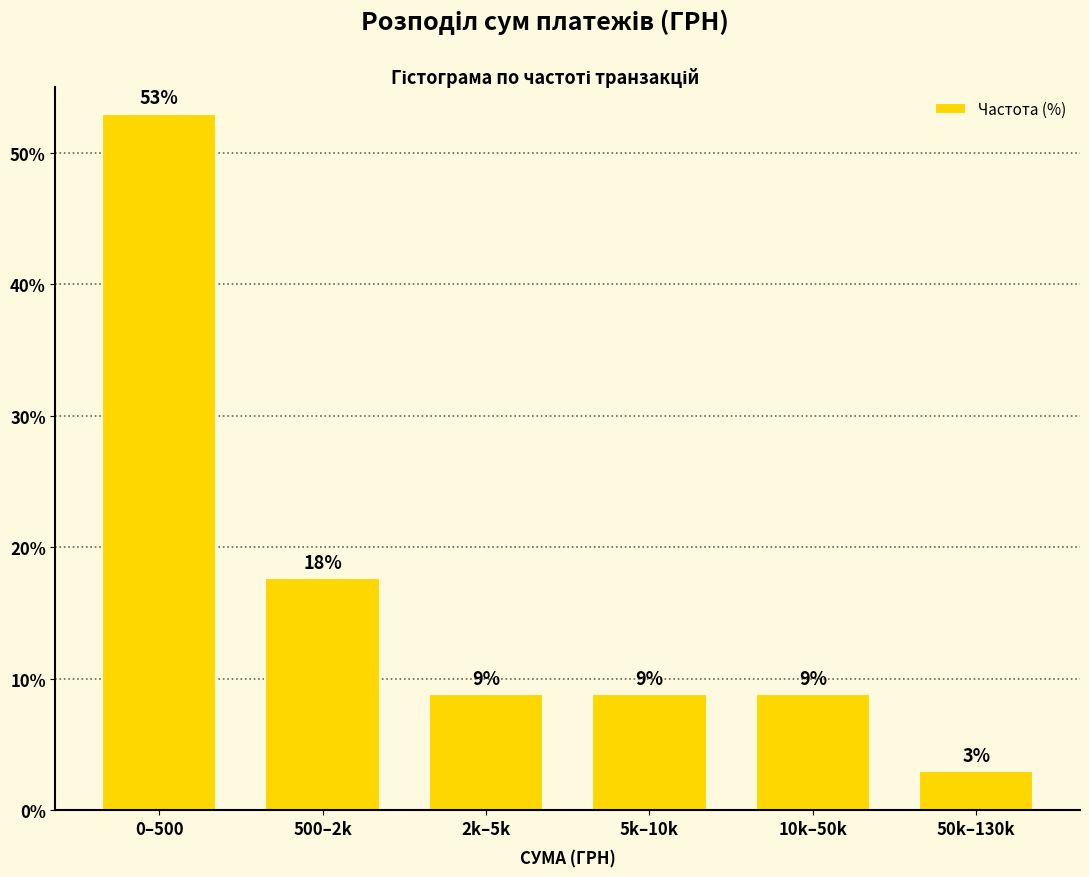

How many bars are there in total?

6